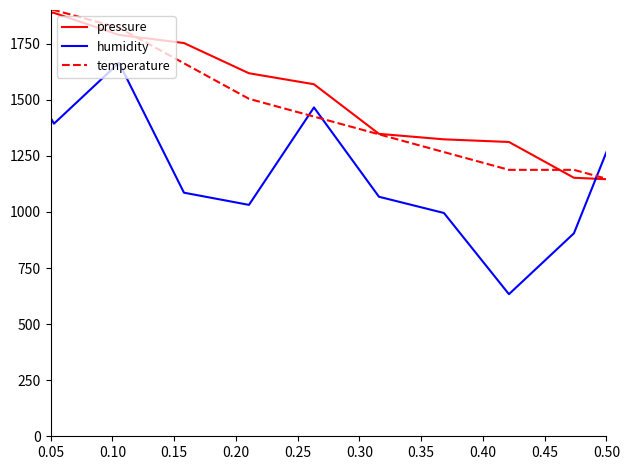

What is the greatest value displayed?

1900.0